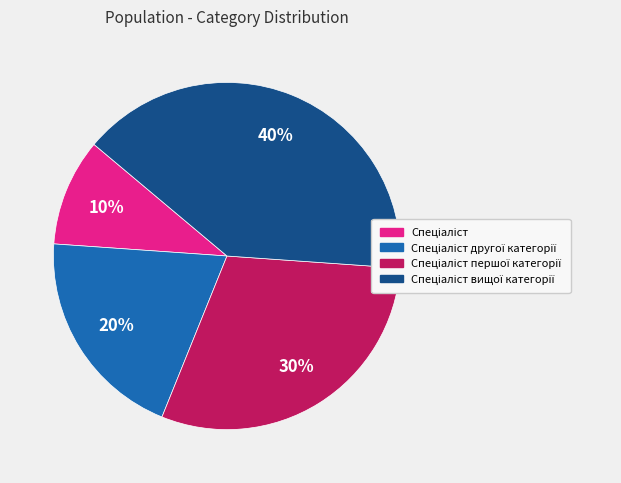

To the nearest percent, what is the average slice percentage?

25%